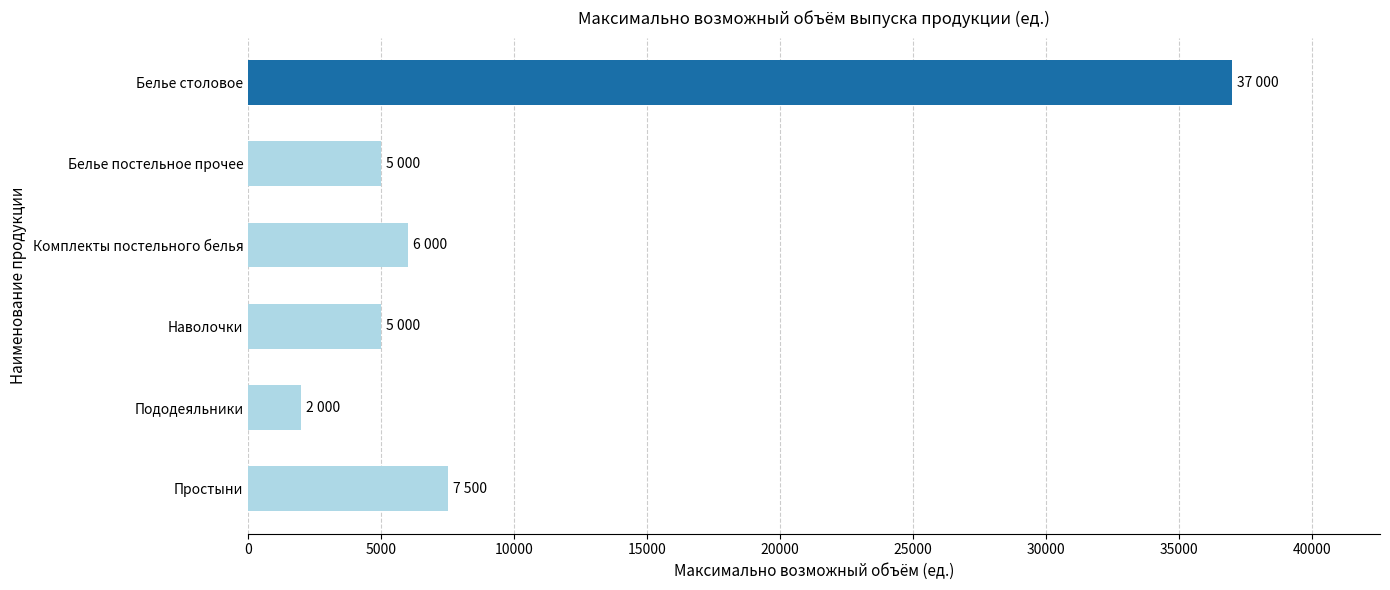

Reading bottom to top, what are all the values shown in this chart?

Простыни=7500	Пододеяльники=2000	Наволочки=5000	Комплекты постельного белья=6000	Белье постельное прочее=5000	Белье столовое=37000